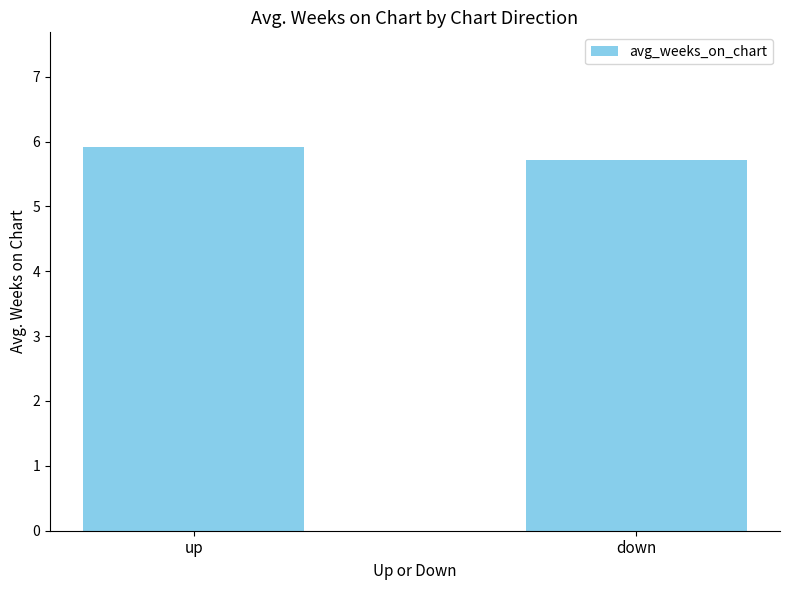

What is the average value?

5.8